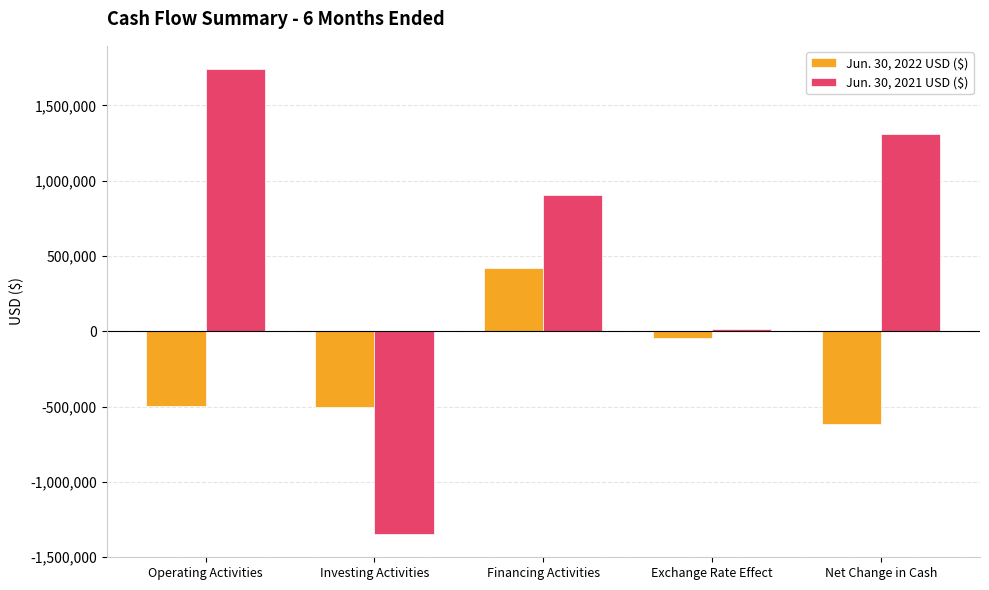

What is the greatest value displayed?

1741547